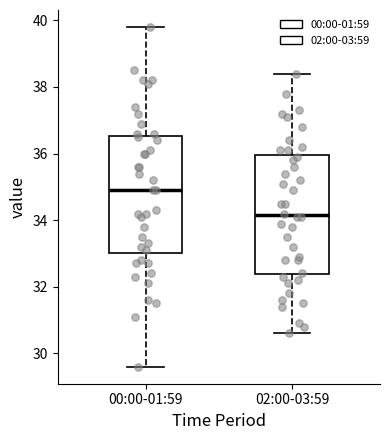

Which box has the lowest median line?

02:00-03:59